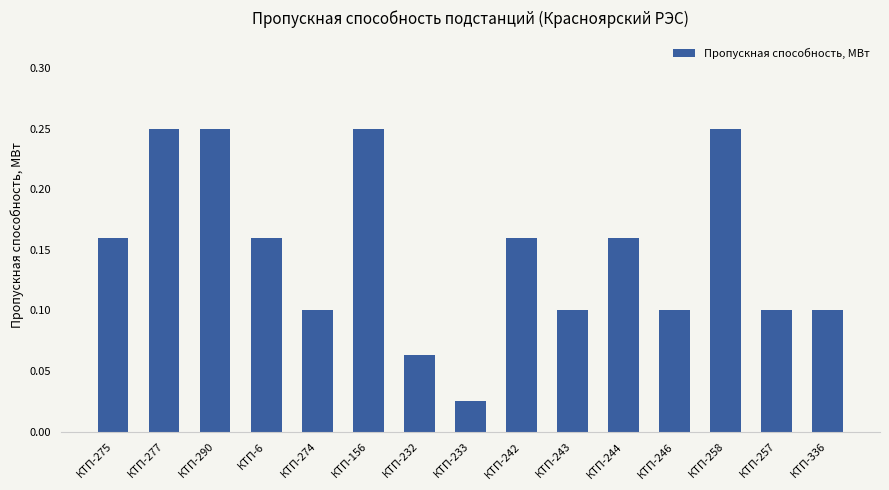

What is the label of the 4th bar from the right?

КТП-246